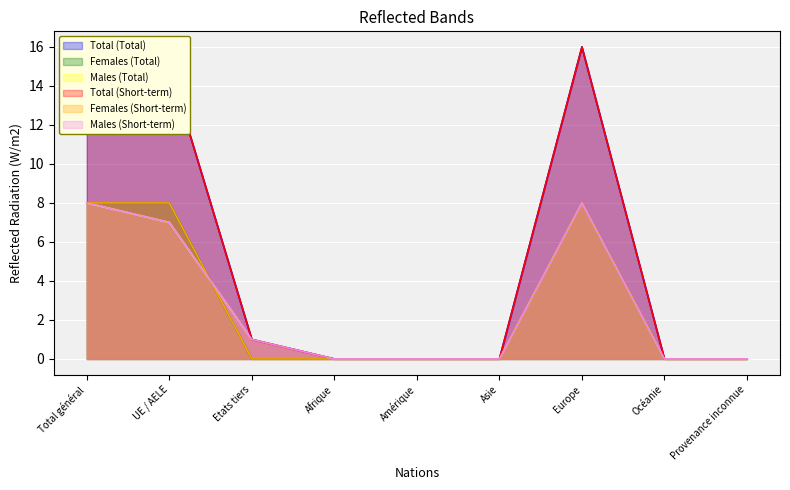

Where is Females (Short-term) nearest to the value 4?

Total général